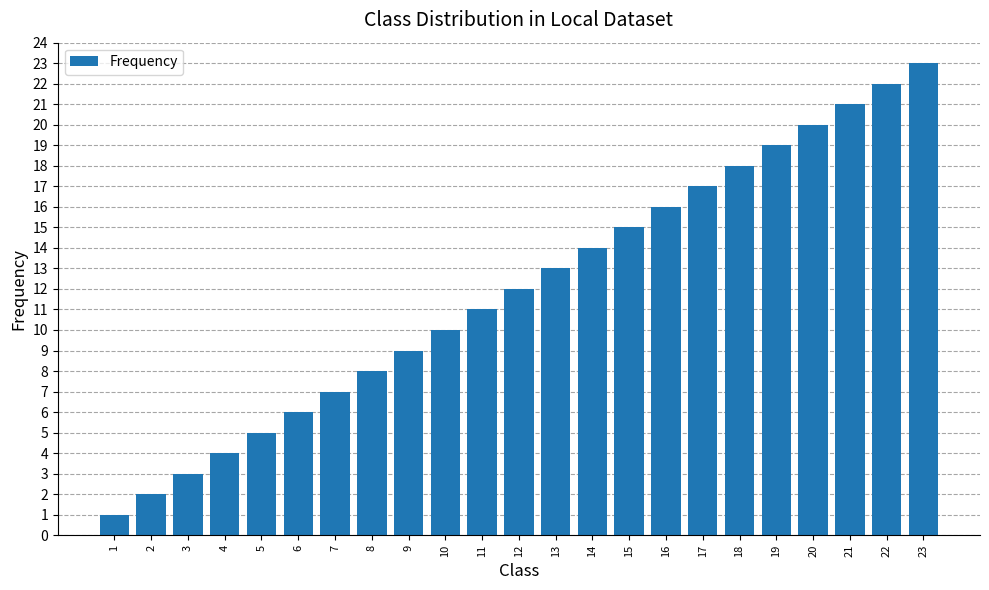

Read the value at 13.

13